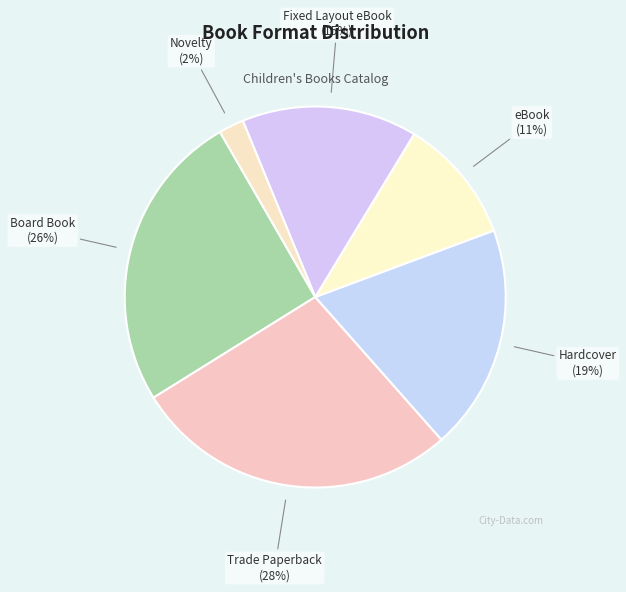

To the nearest percent, what is the average slice percentage?

17%